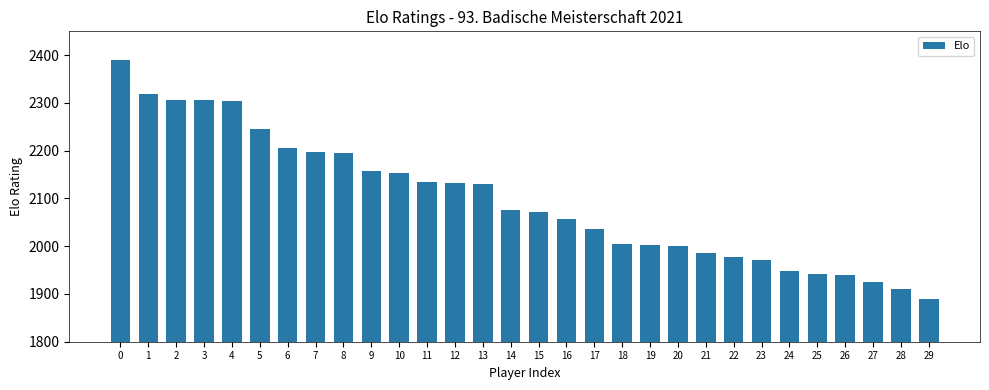

Which category has the lowest value across all series?

29